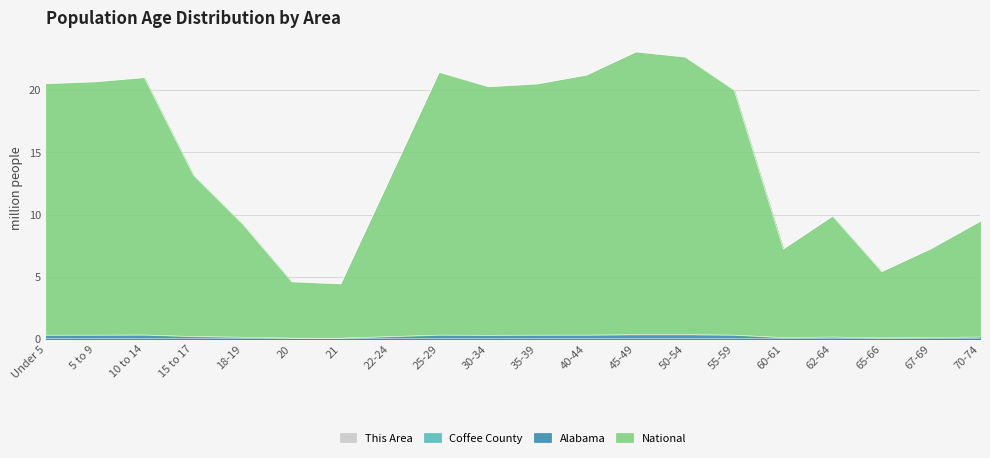

Read the National value at 60-61.

7.2